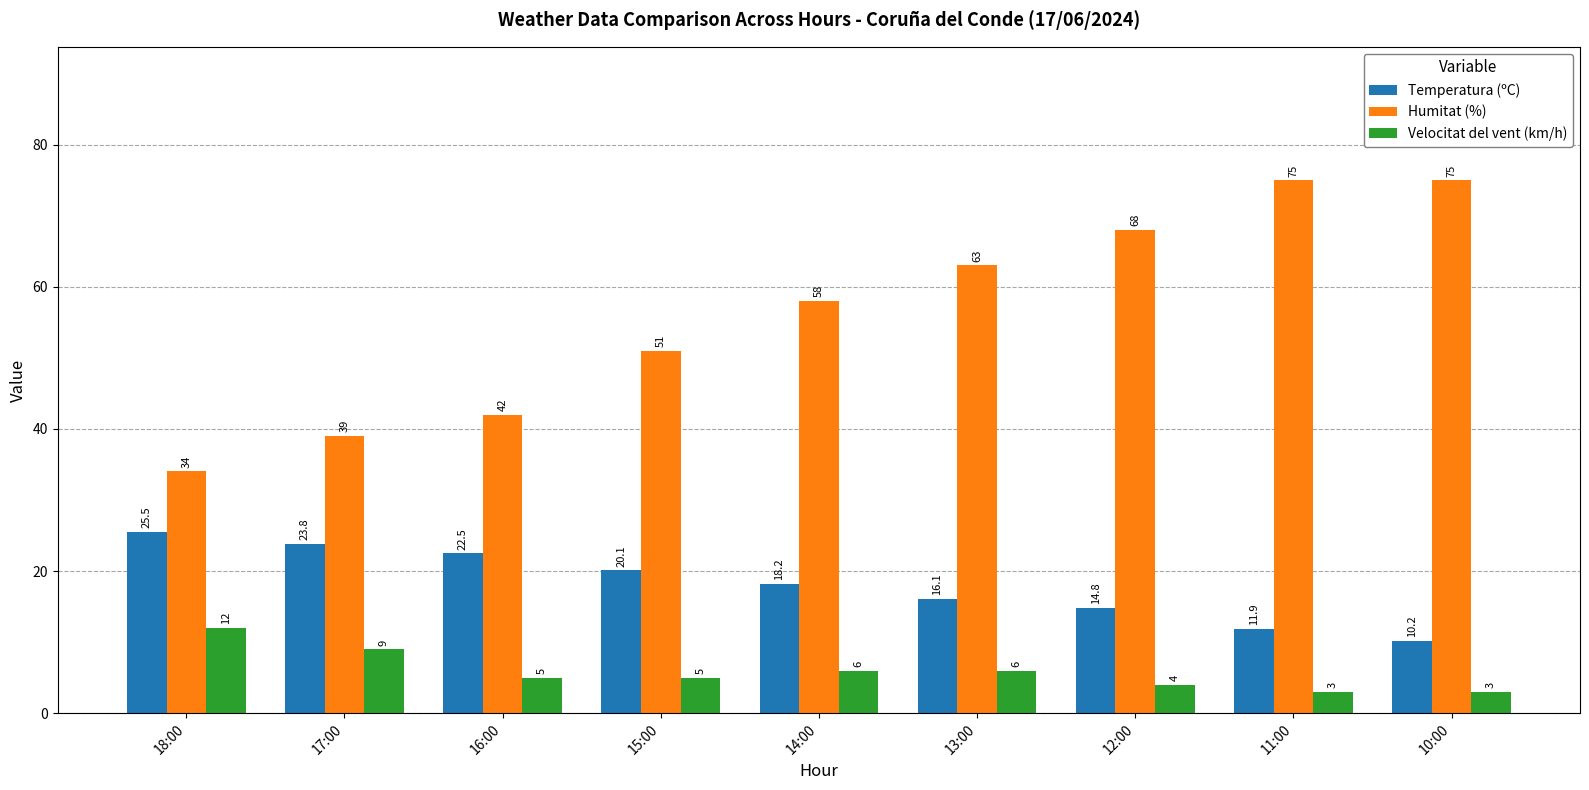

At which category is the sum across all series the highest?

11:00